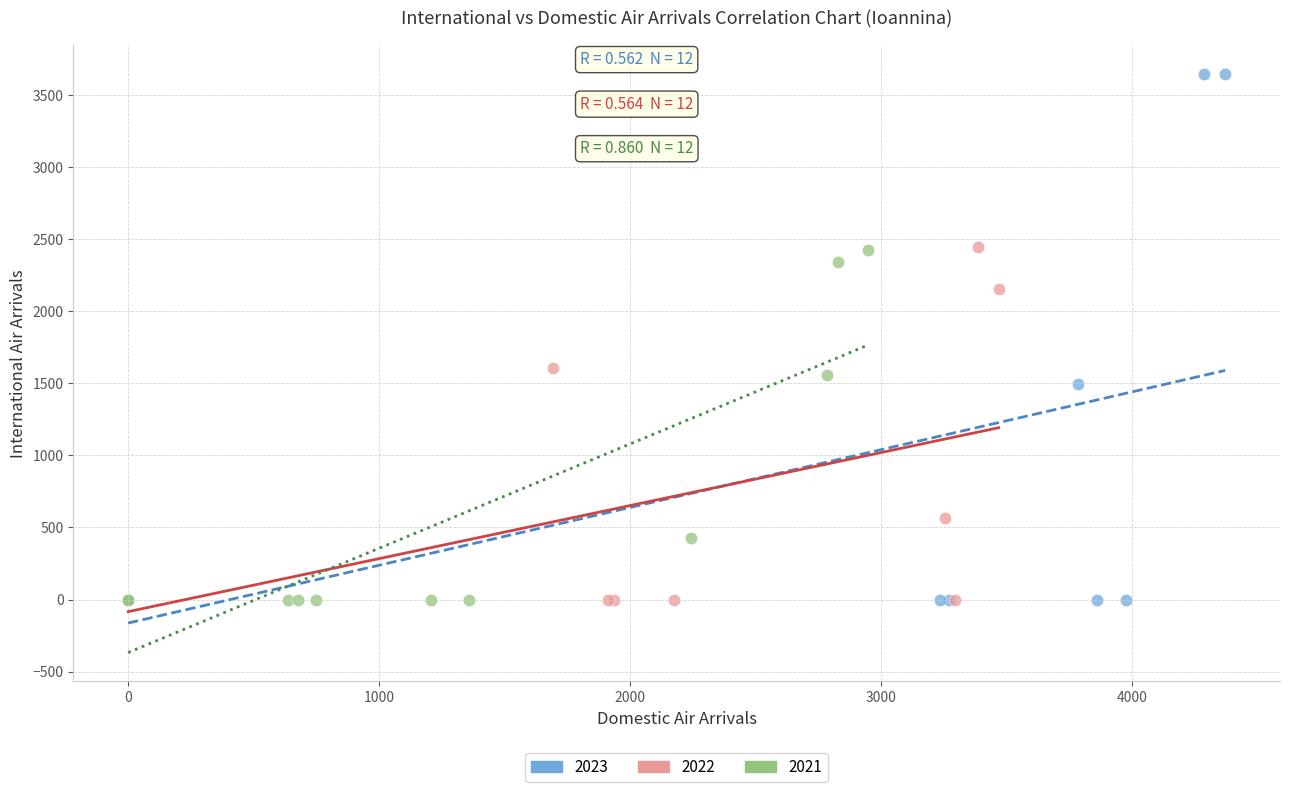

Which series has the largest Y range (max minus min)?

2023